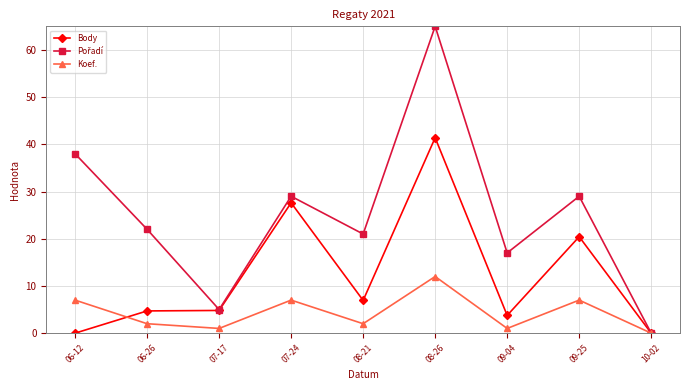

What is the spread (max minus min) of values at 07-24?

22.0